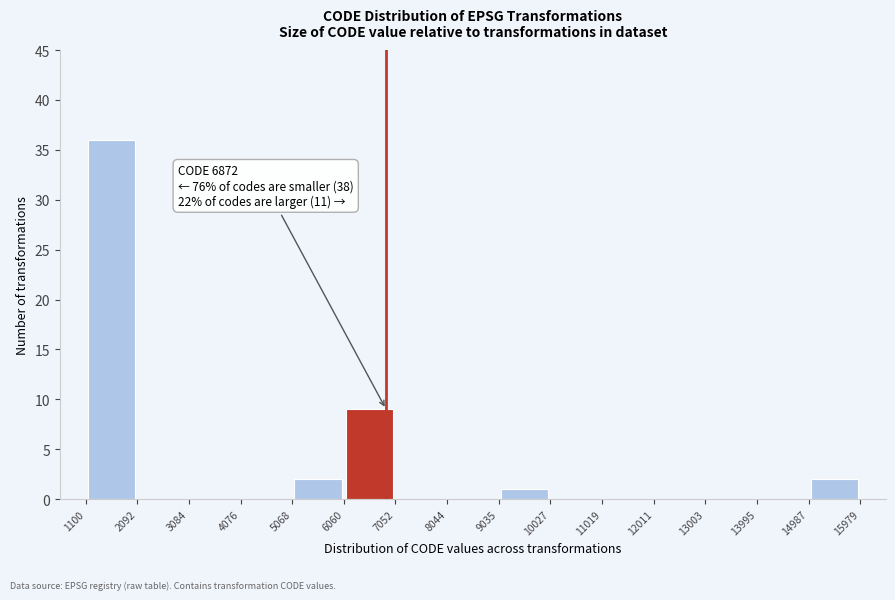

Which range on the x-axis has the tallest bar?

1100 to 2092